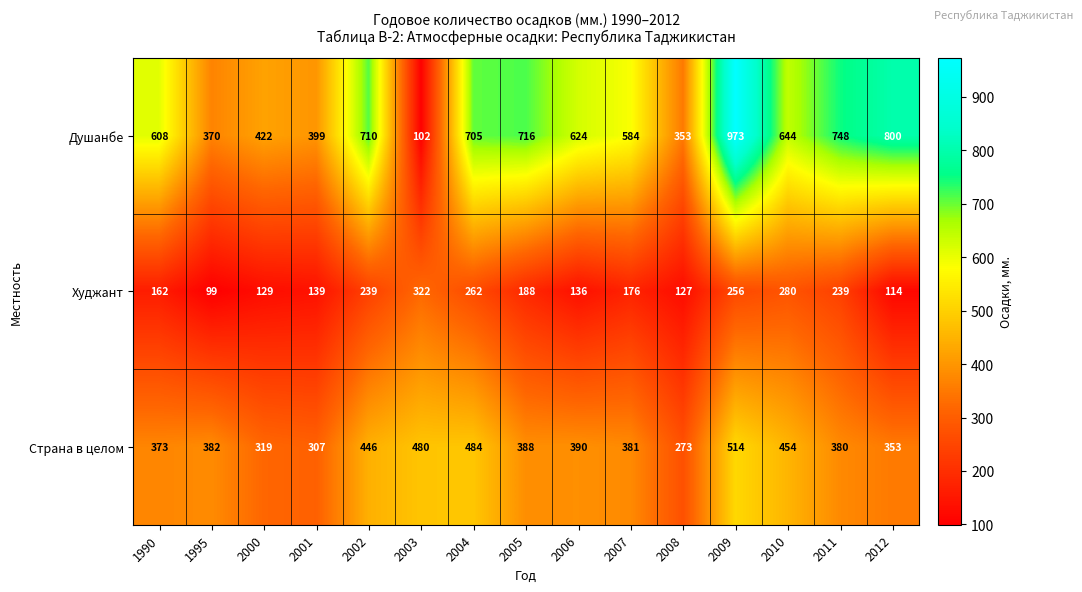

What is the average value of the Душанбе series?

584